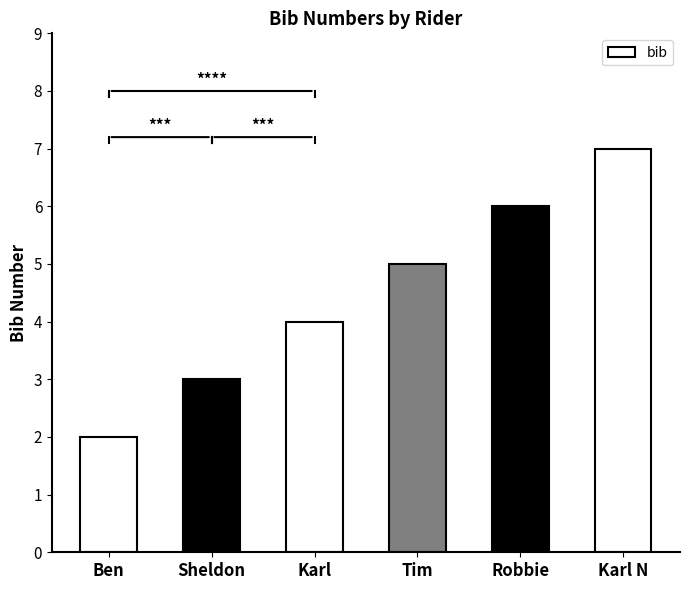

Reading left to right, list all the values displayed in this chart.

2	3	4	5	6	7